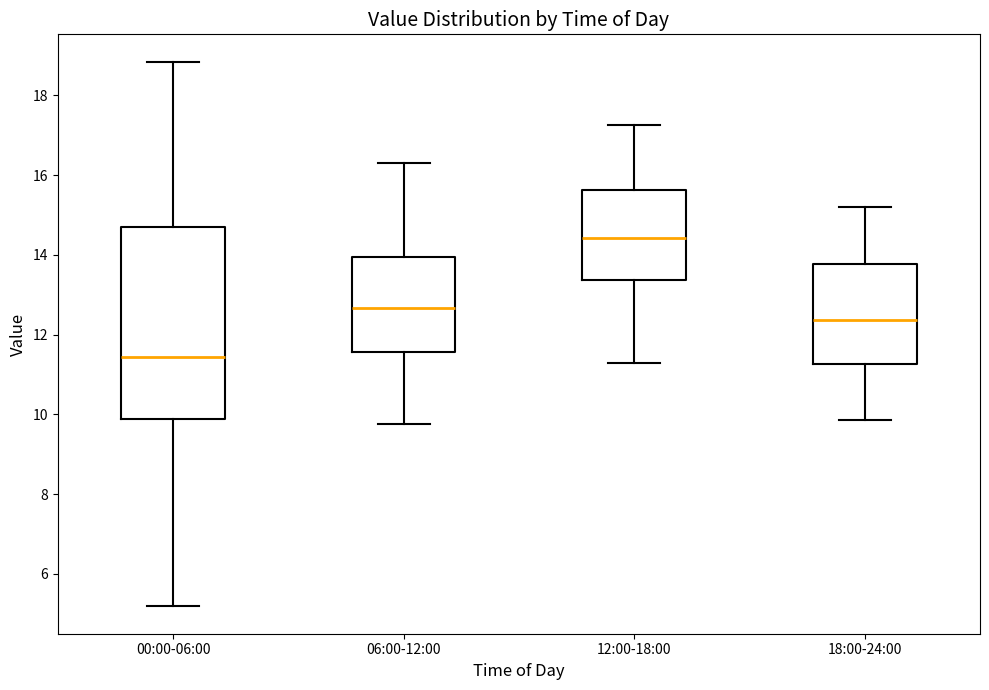

Where is the lower edge of the box for 18:00-24:00 on the y-axis? The values are not printed on the chart, so give them approximately, as read against the axis.

11.2